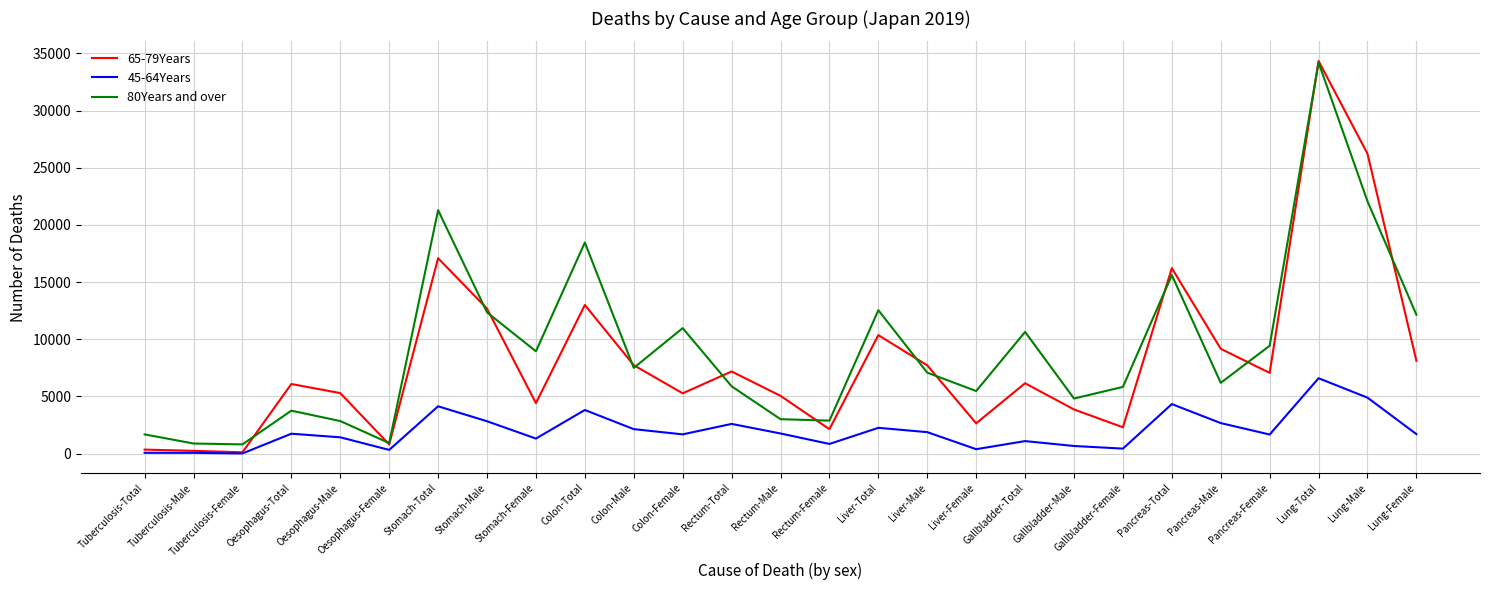

Between Rectum-Total and Gallbladder-Male, which series saw the biggest shift?

65-79Years